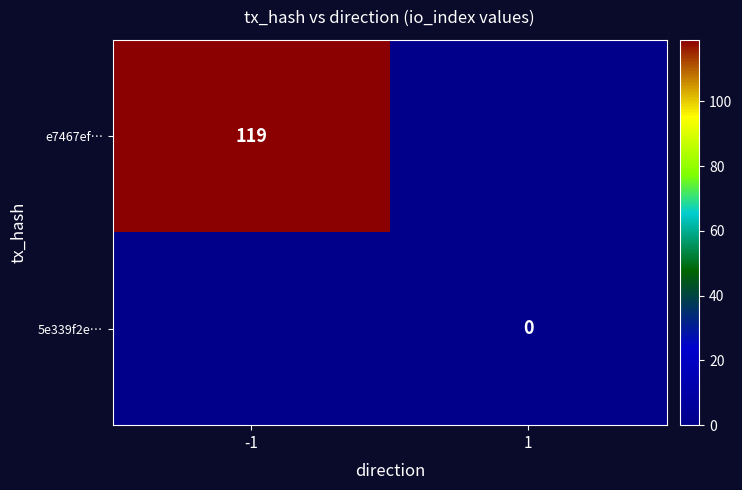

Is the value of 5e339f2e… at 1 greater than the value of e7467ef… at -1?

No